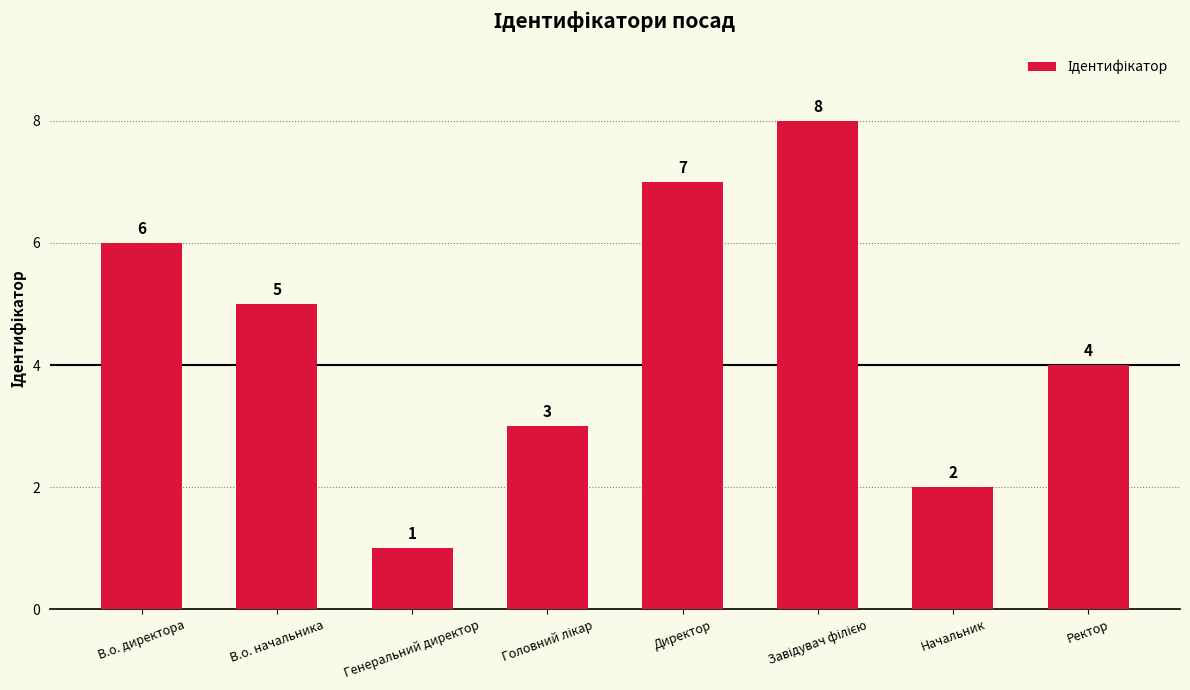

What is the difference between the maximum and second lowest values?

6